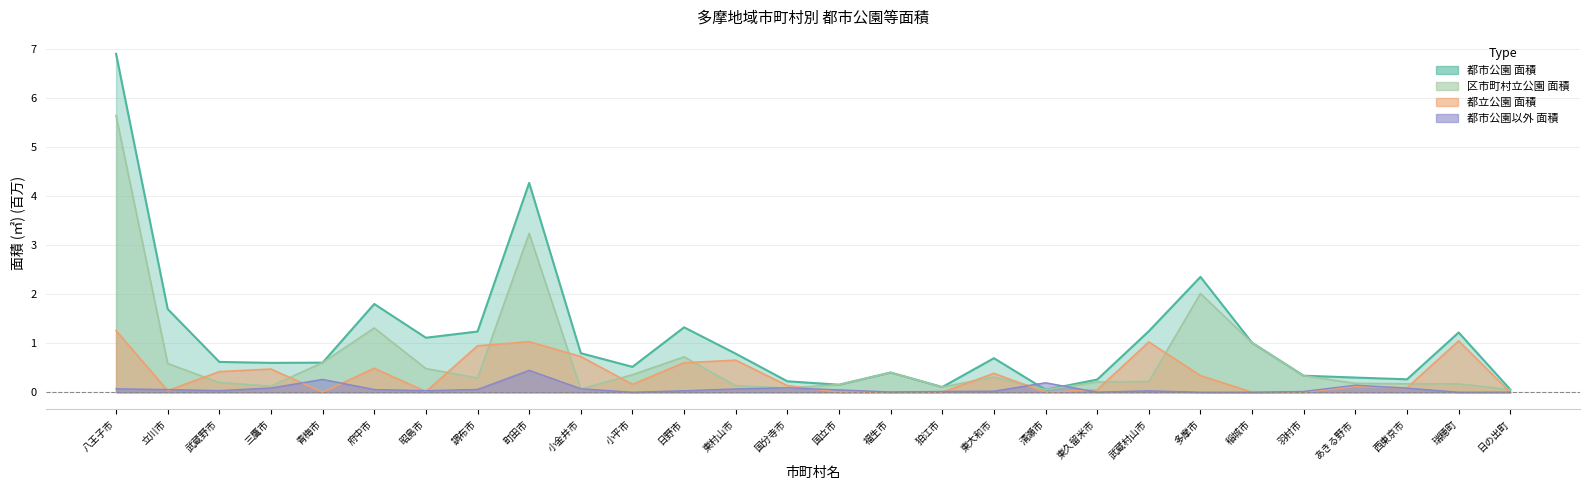

What is the difference between the second highest and minimum values in the 都立公園 面積(㎡) series?

1.0